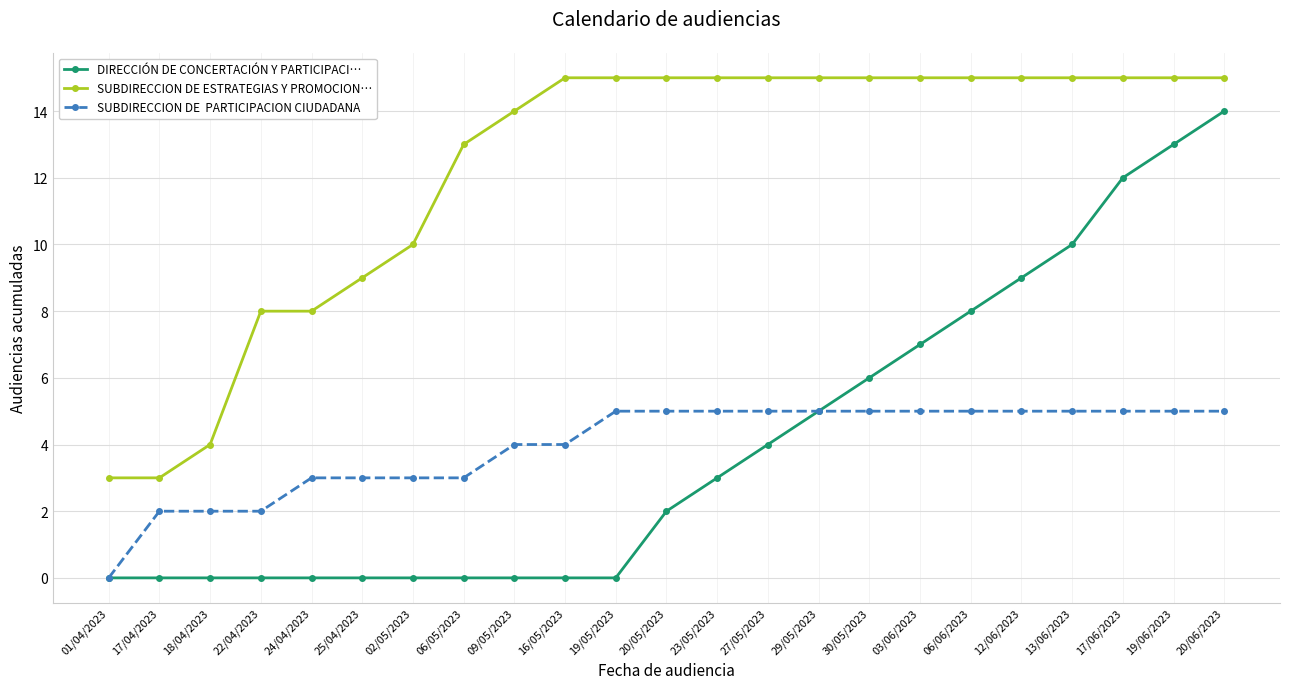

At which category is the sum across all series the highest?

20/06/2023